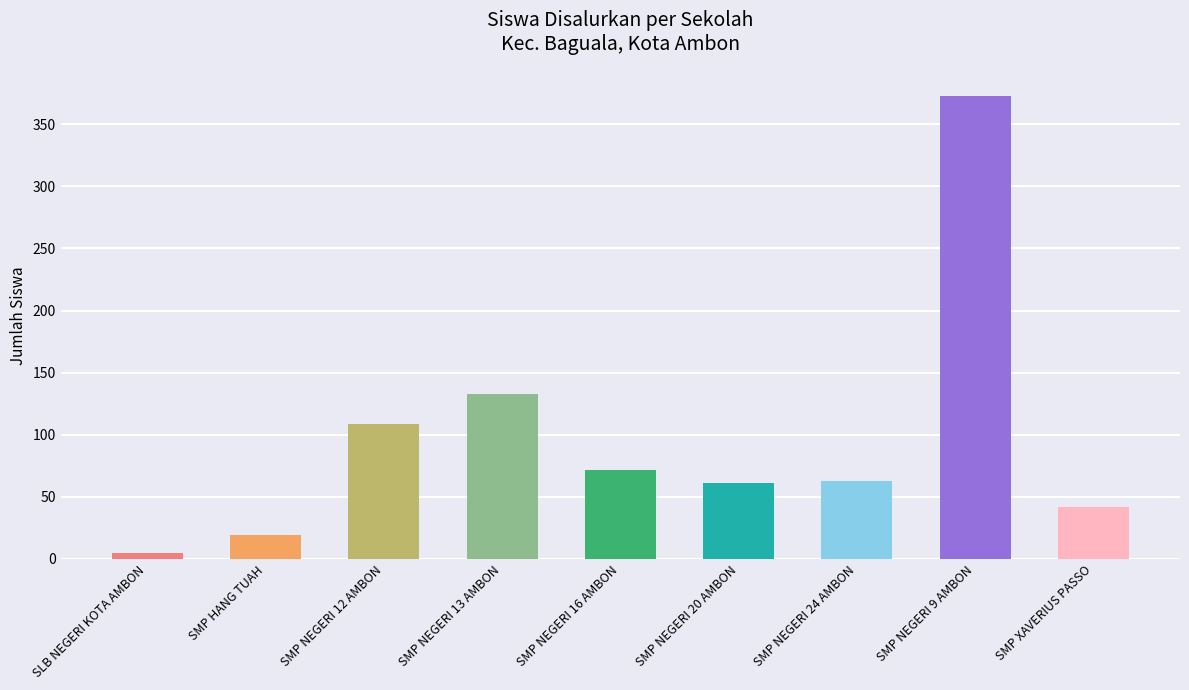

Which has a higher value, SMP XAVERIUS PASSO or SMP NEGERI 16 AMBON?

SMP NEGERI 16 AMBON